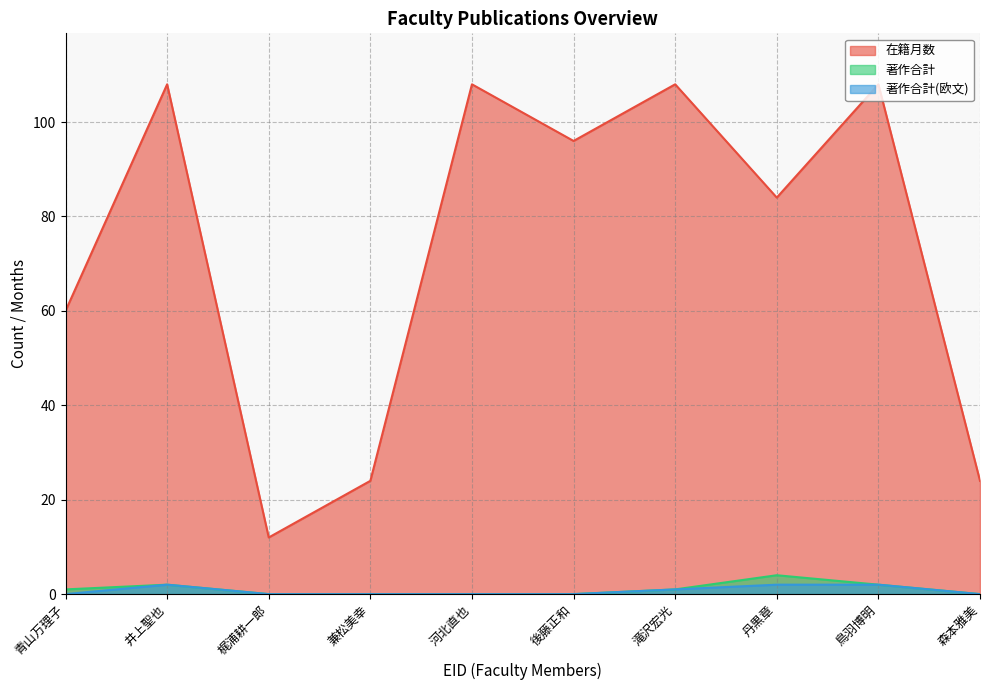

What position from the right is 後藤正和?

5